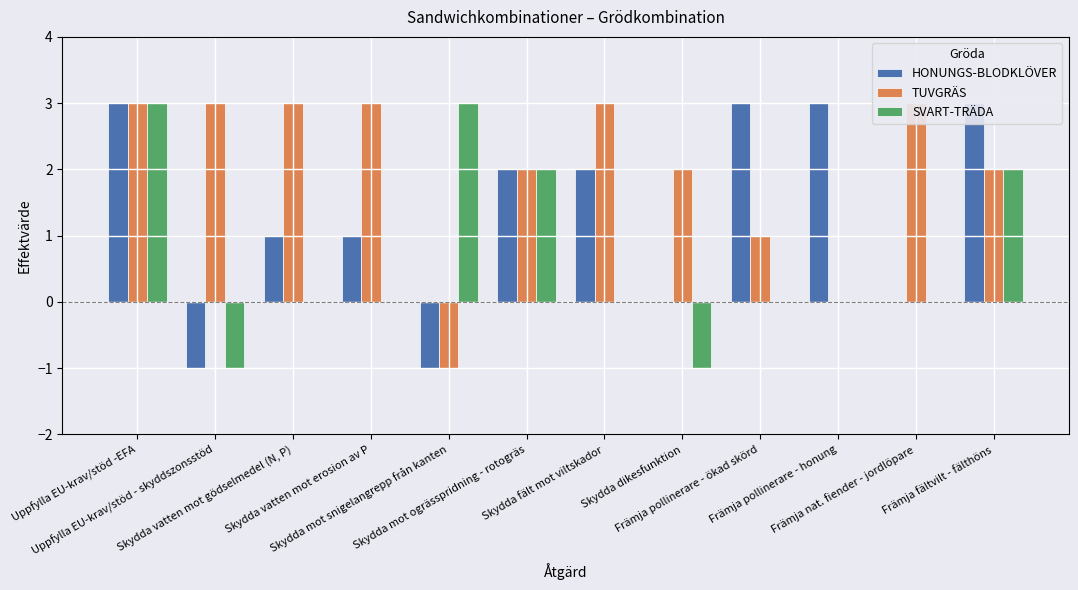

What are all the series names shown in the legend?

HONUNGS-BLODKLÖVER, TUVGRÄS, SVART-TRÄDA